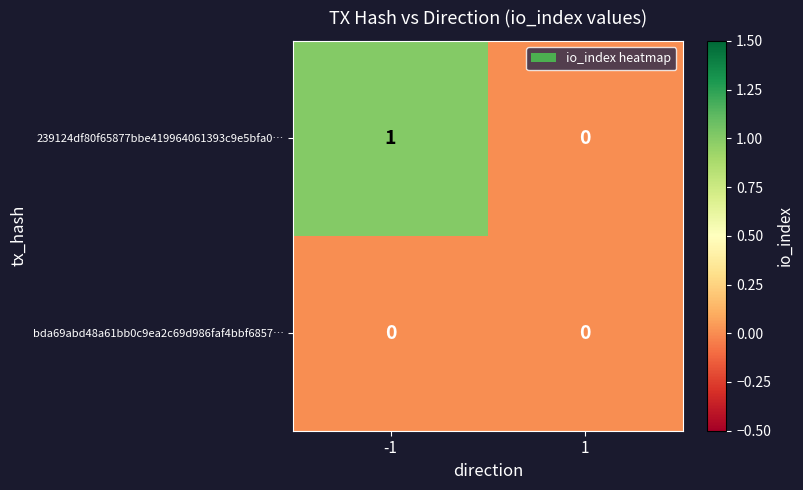

Reading left to right, extract all data points from this chart.

239124df80f65877bbe419964061393c9e5bfa0…: 1	0
bda69abd48a61bb0c9ea2c69d986faf4bbf6857…: 0	0